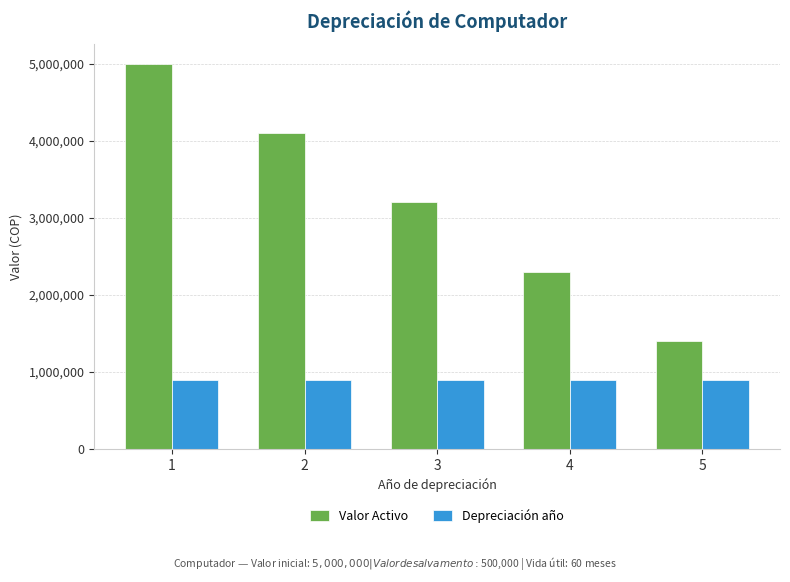

What is the maximum value for Depreciación año?

900000